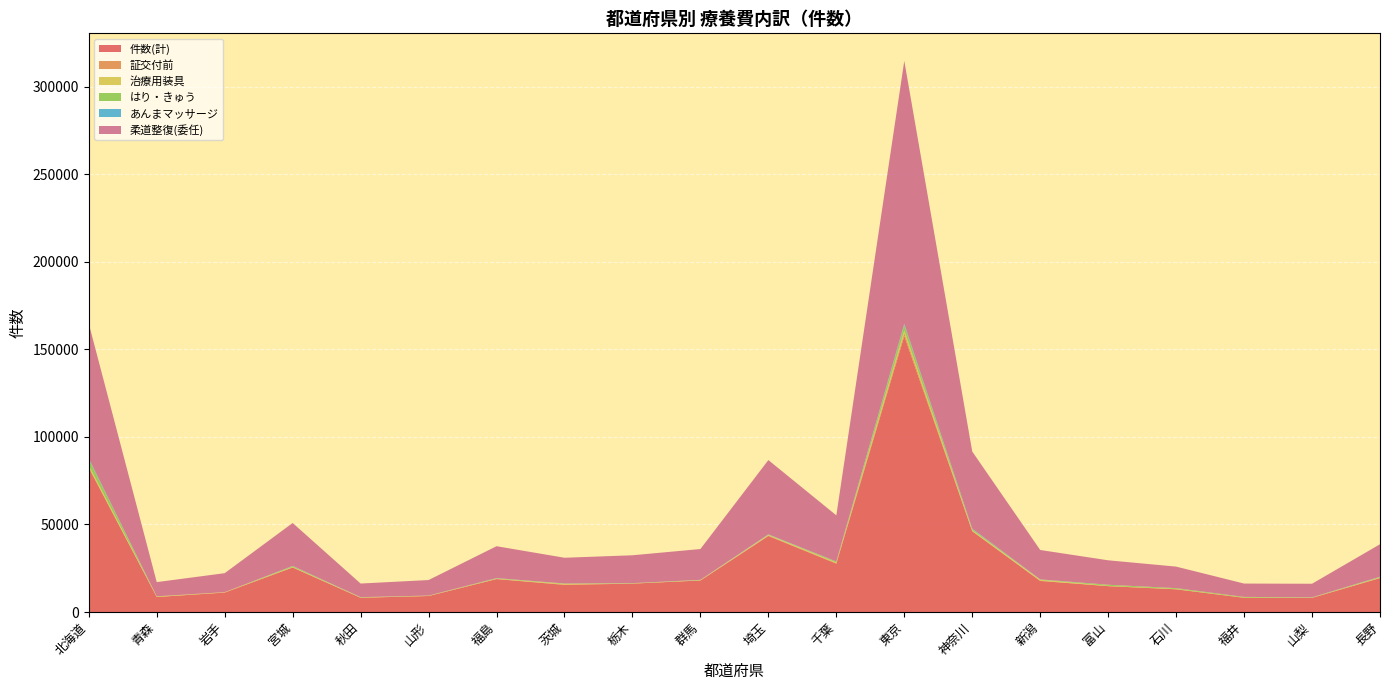

Reading right to left, what are all the values shown in this chart?

件数(計): 長野=19371	山梨=8077	福井=8132	石川=12981	富山=14779	新潟=17743	神奈川=46146	東京=157640	千葉=27618	埼玉=43426	群馬=17997	栃木=16207	茨城=15502	福島=18815	山形=9135	秋田=8134	宮城=25432	岩手=11094	青森=8585	北海道=82390
証交付前: 長野=126	山梨=69	福井=7	石川=8	富山=3	新潟=187	神奈川=86	東京=1733	千葉=336	埼玉=254	群馬=73	栃木=46	茨城=233	福島=90	山形=31	秋田=71	宮城=100	岩手=96	青森=4	北海道=383
治療用装具: 長野=280	山梨=97	福井=142	石川=226	富山=180	新潟=508	神奈川=474	東京=1425	千葉=275	埼玉=411	群馬=202	栃木=98	茨城=305	福島=188	山形=139	秋田=193	宮城=259	岩手=149	青森=277	北海道=1012
はり・きゅう: 長野=251	山梨=103	福井=334	石川=384	富山=595	新潟=94	神奈川=605	東京=3107	千葉=555	埼玉=96	群馬=54	栃木=90	茨城=196	福島=184	山形=67	秋田=26	宮城=406	岩手=0	青森=86	北海道=3376
あんまマッサージ: 長野=127	山梨=64	福井=14	石川=44	富山=24	新潟=113	神奈川=327	東京=773	千葉=71	埼玉=196	群馬=68	栃木=49	茨城=55	福島=95	山形=31	秋田=68	宮城=143	岩手=0	青森=10	北海道=611
柔道整復(委任): 長野=18550	山梨=7739	福井=7620	石川=12296	富山=13956	新潟=16786	神奈川=44028	東京=150116	千葉=26360	埼玉=42402	群馬=17584	栃木=15919	茨城=14705	福島=18215	山形=8859	秋田=7775	宮城=24510	岩手=10847	青森=8112	北海道=76958